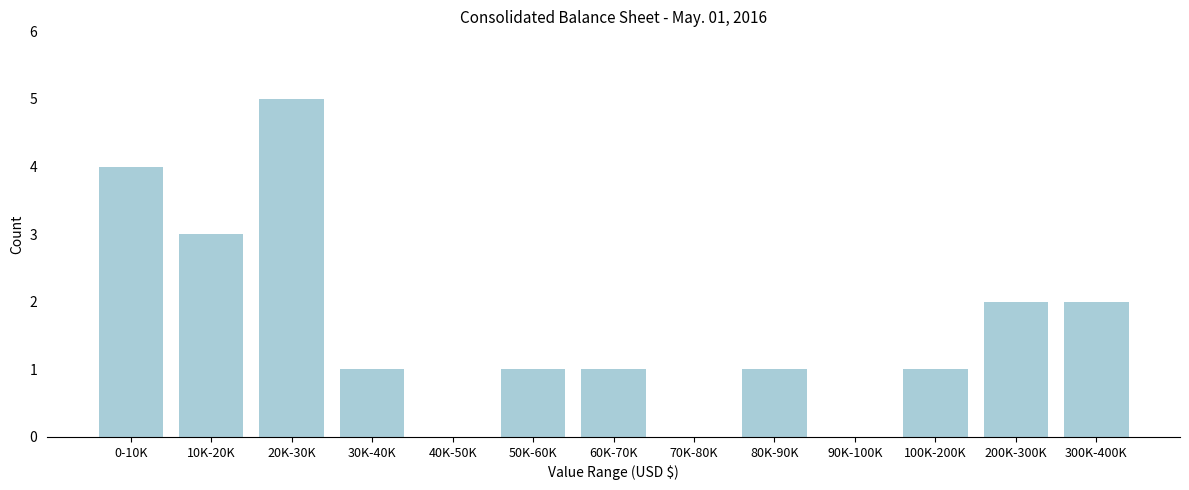

Reading right to left, transcribe all the data shown in this chart.

300K-400K=2	200K-300K=2	100K-200K=1	90K-100K=0	80K-90K=1	70K-80K=0	60K-70K=1	50K-60K=1	40K-50K=0	30K-40K=1	20K-30K=5	10K-20K=3	0-10K=4